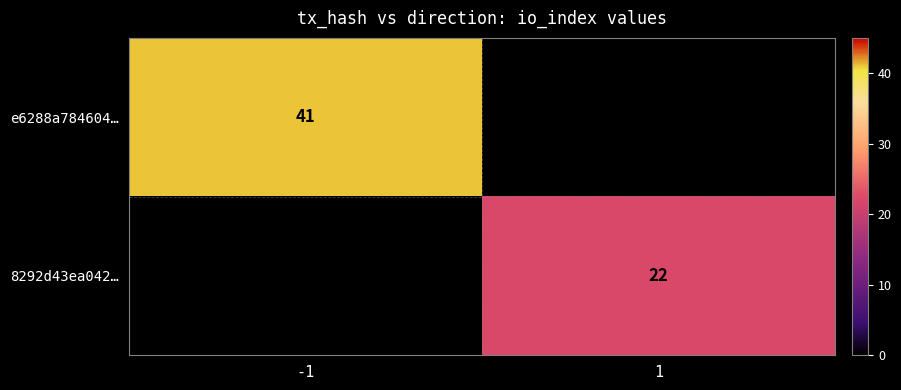

True or false: 8292d43ea042… has a value of 30 at 1.

False